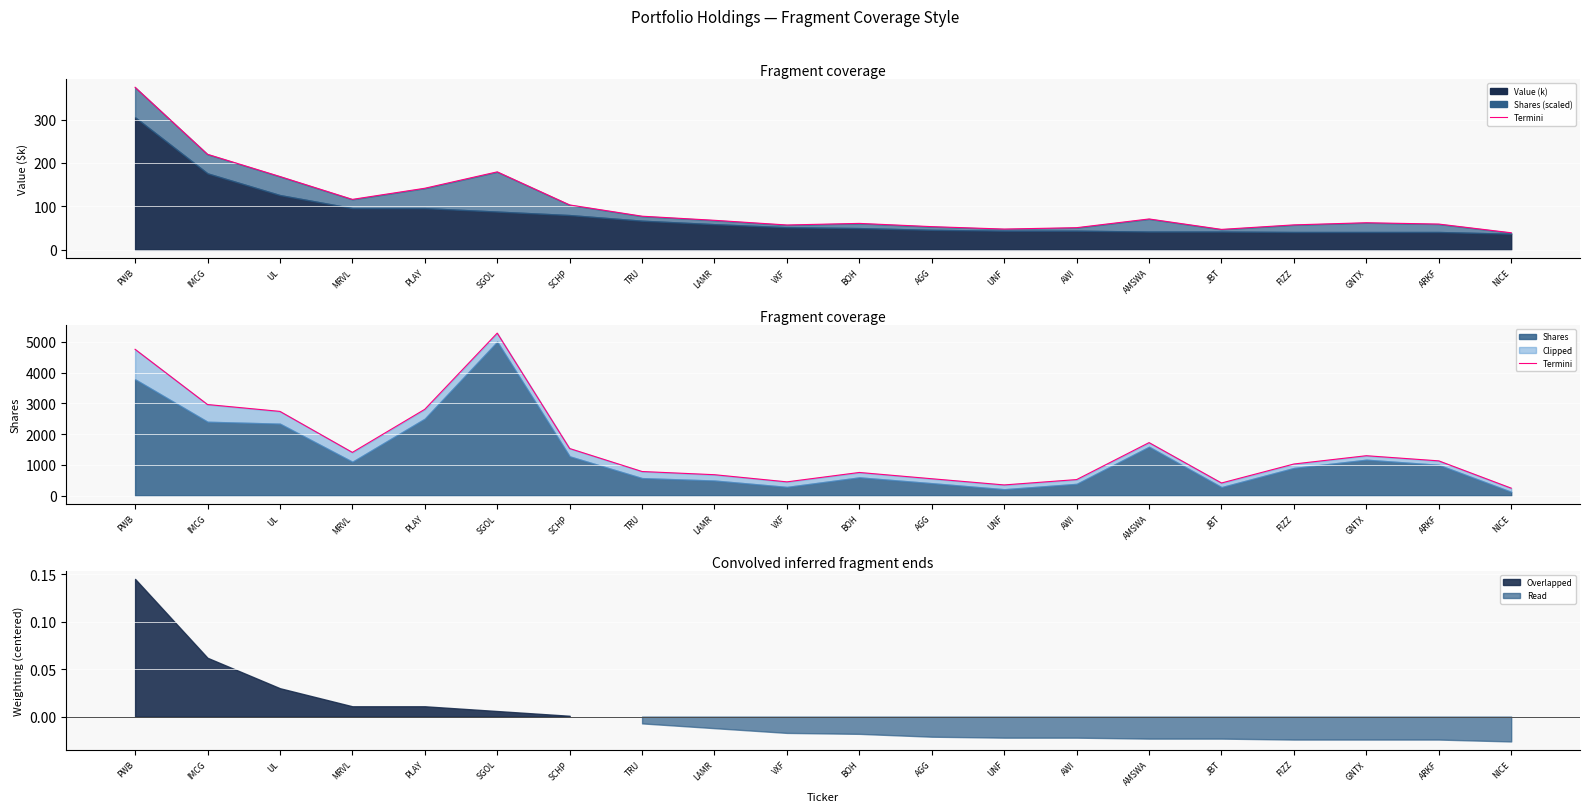

At which category does the chart reach its minimum across all series?

NICE